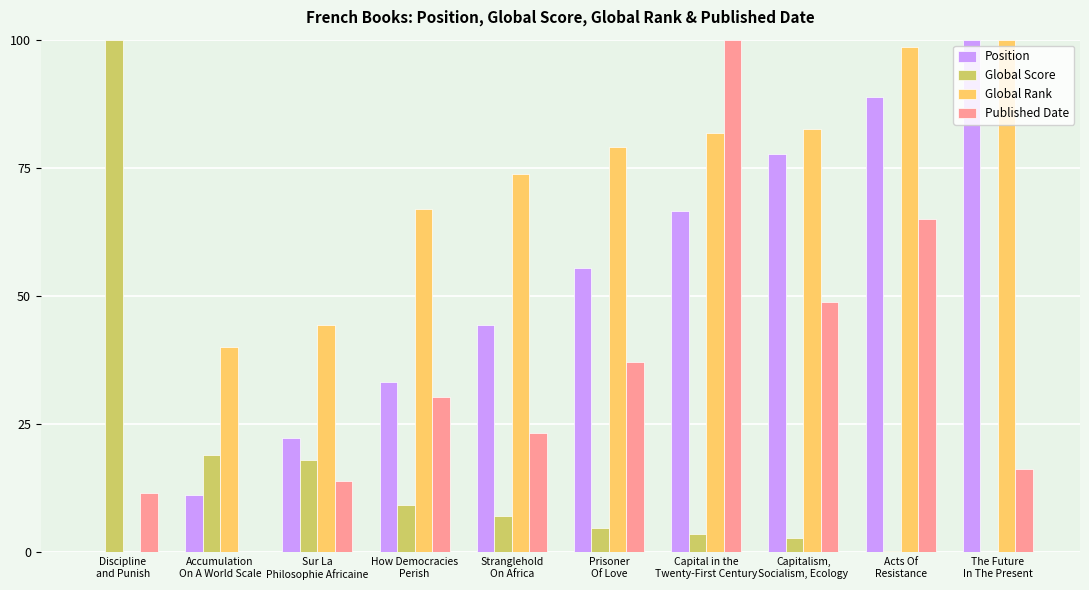

Which series has the largest total across all categories?

Global Rank